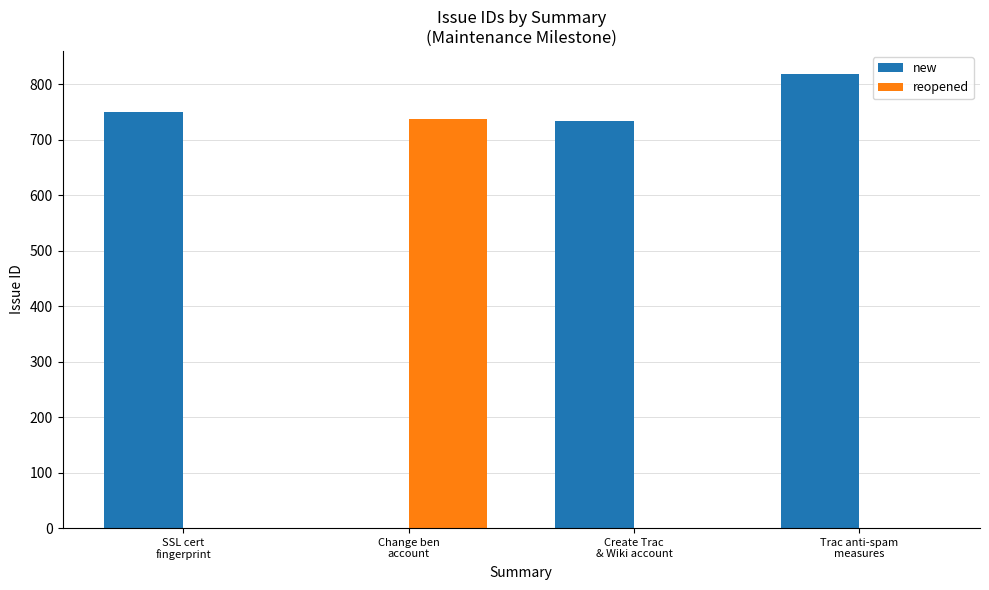

How many positive values does the new series have?

3